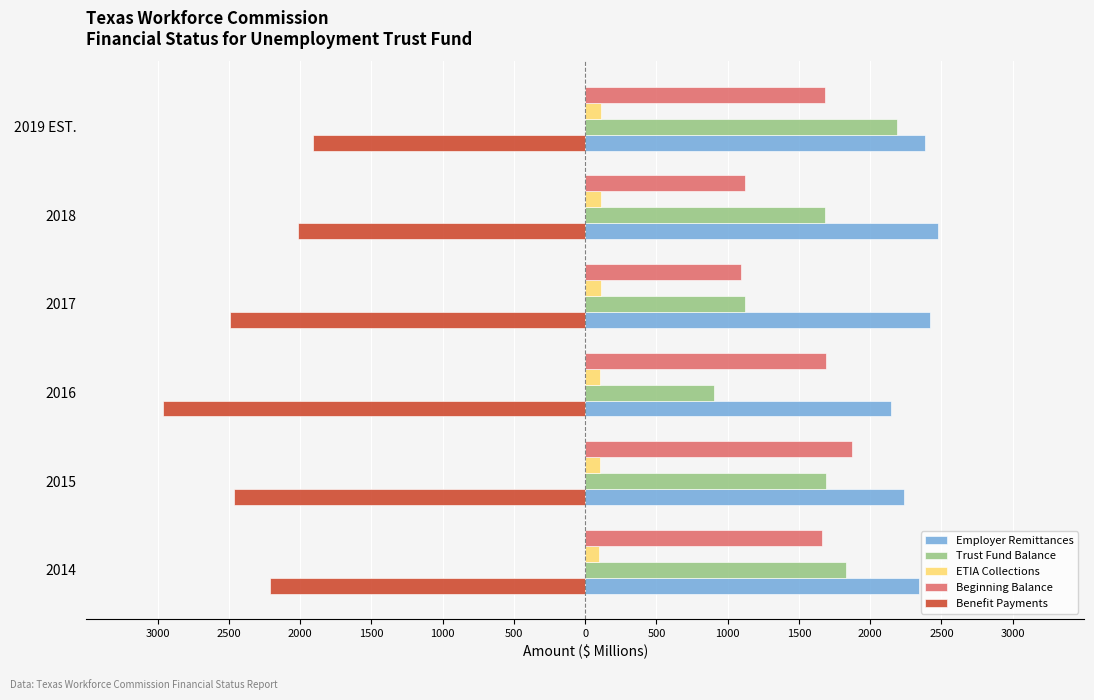

What is the difference between the second highest and minimum values in the Benefit Payments series?

948.2